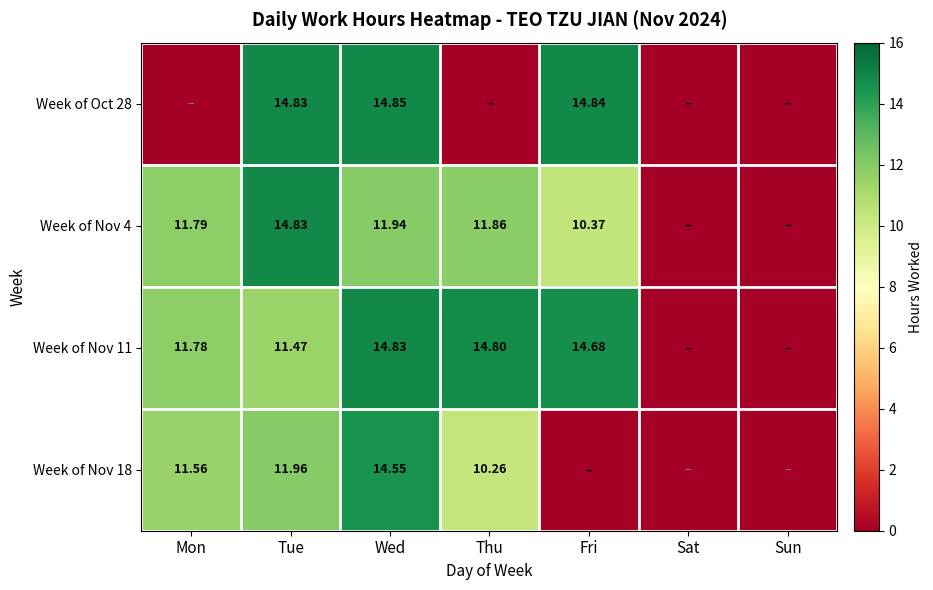

Rank the categories by Week of Nov 11 value from lowest to highest.

Sat, Sun, Tue, Mon, Fri, Thu, Wed